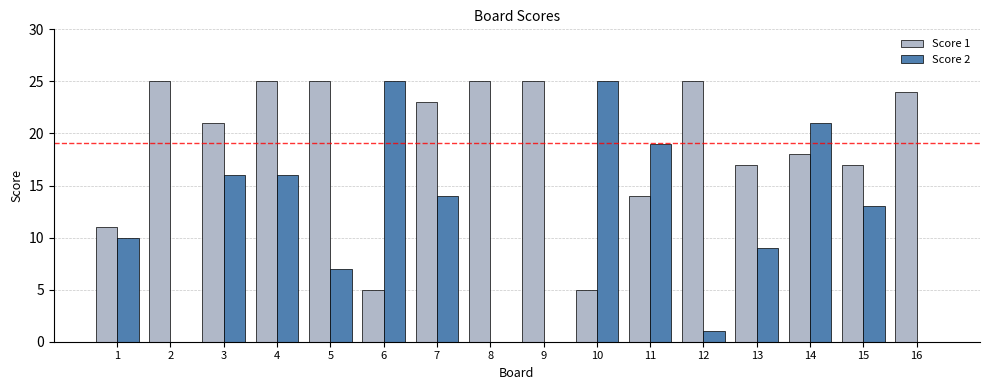

Is the value of Score 2 at 10 greater than the value of Score 1 at 1?

Yes